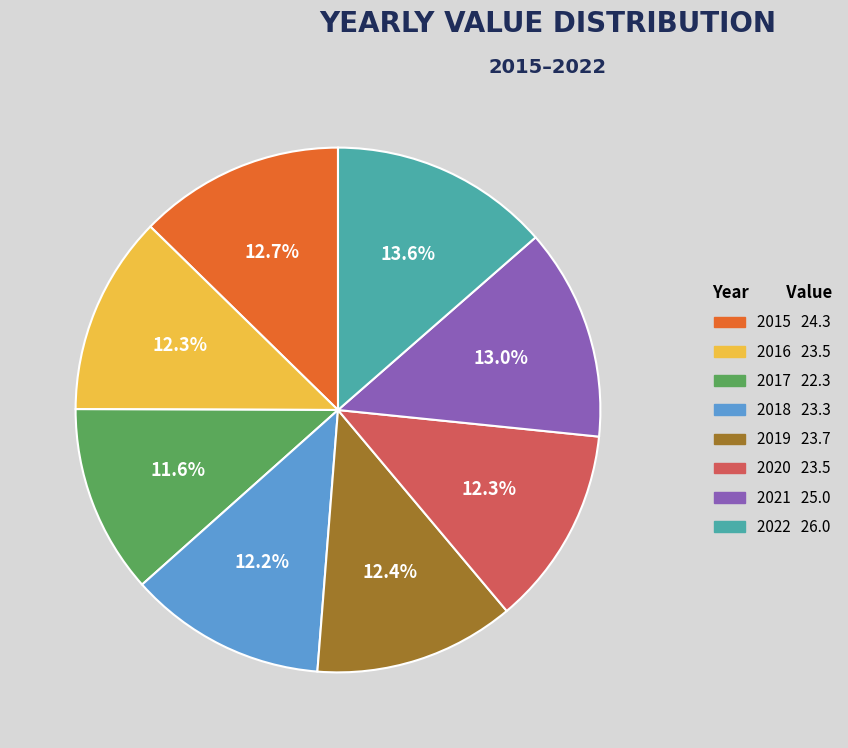

True or false: 2015 accounts for 27% of the total.

False